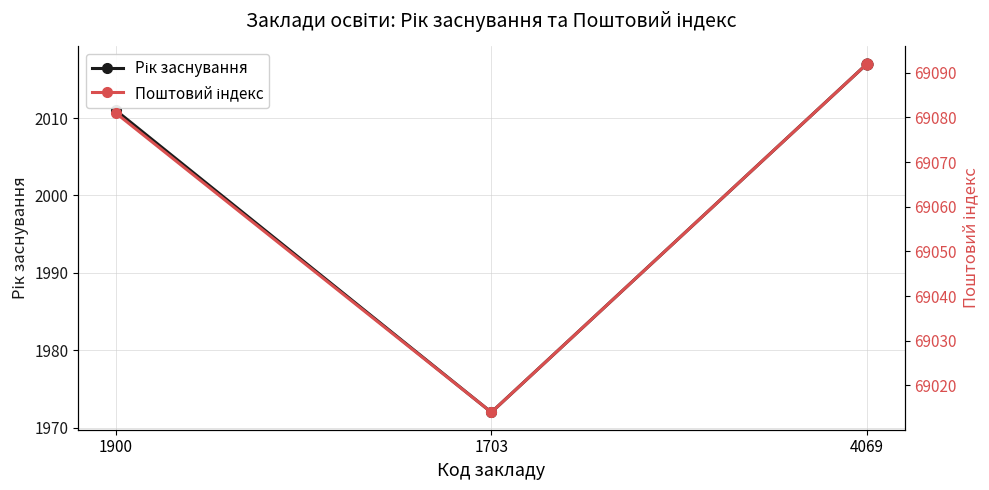

At which category is the sum across all series the highest?

4069